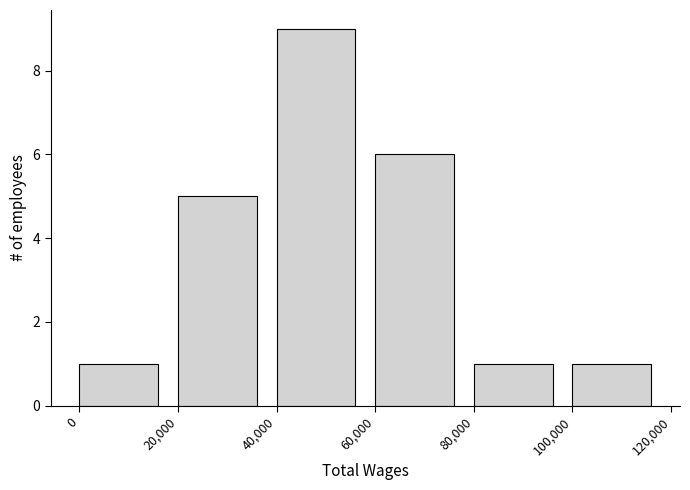

Reading left to right, list every bar in this chart as the range it spans on the x-axis followed by its height. The values are not printed on the chart, so give them approximately, as read against the axis.

0 to 20,000: 1
20,000 to 40,000: 5
40,000 to 60,000: 9
60,000 to 80,000: 6
80,000 to 100,000: 1
100,000 to 120,000: 1